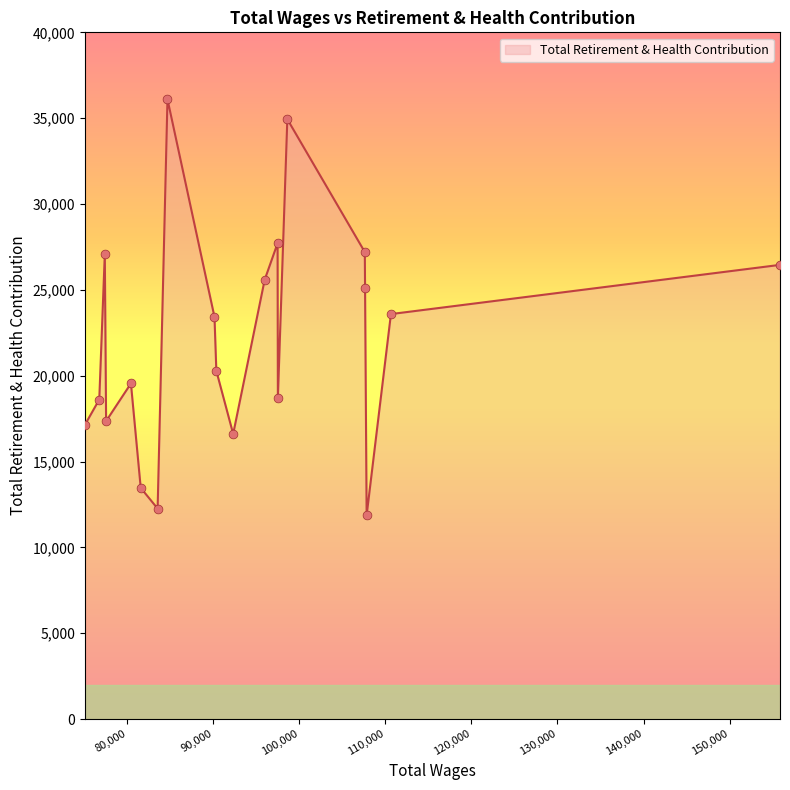

What is the smallest value displayed?

11864